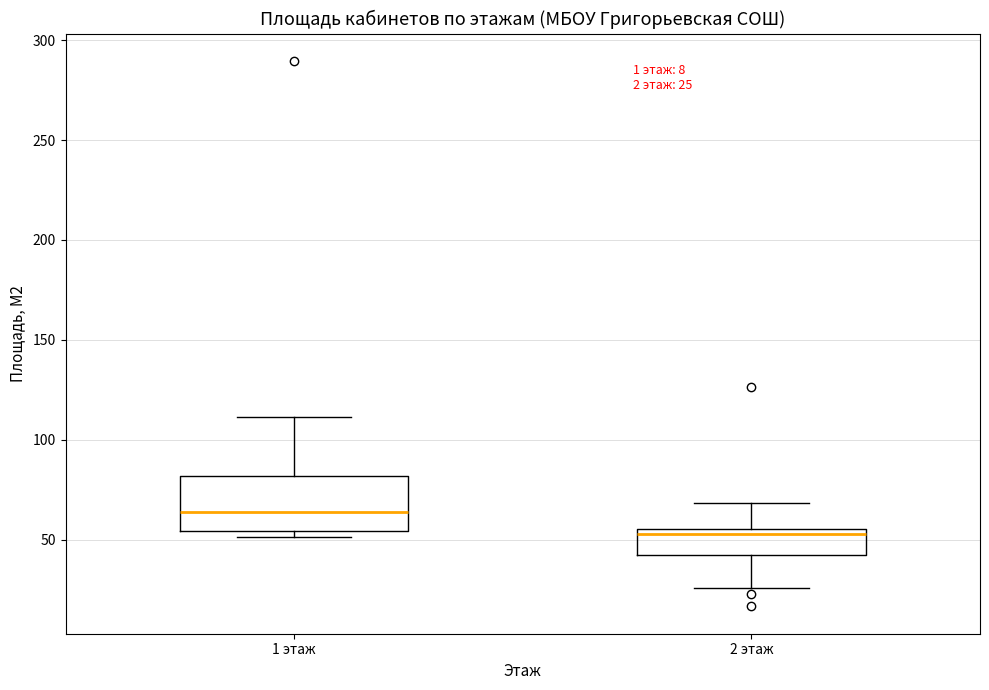

Comparing the boxes themselves (not the whiskers), which one is the tallest?

1 этаж